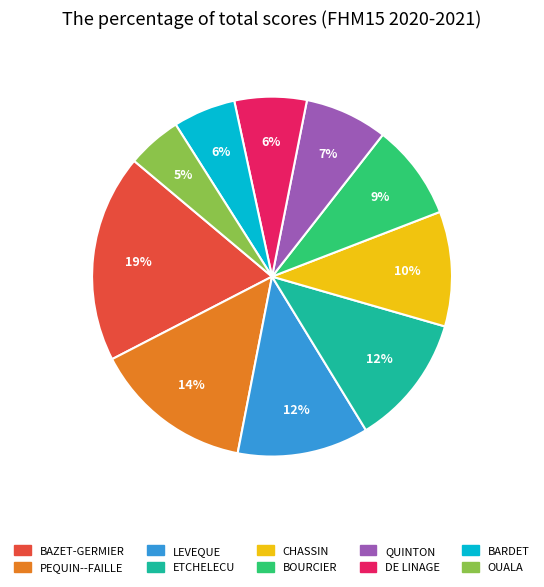

Which slice is the largest?

BAZET-GERMIER